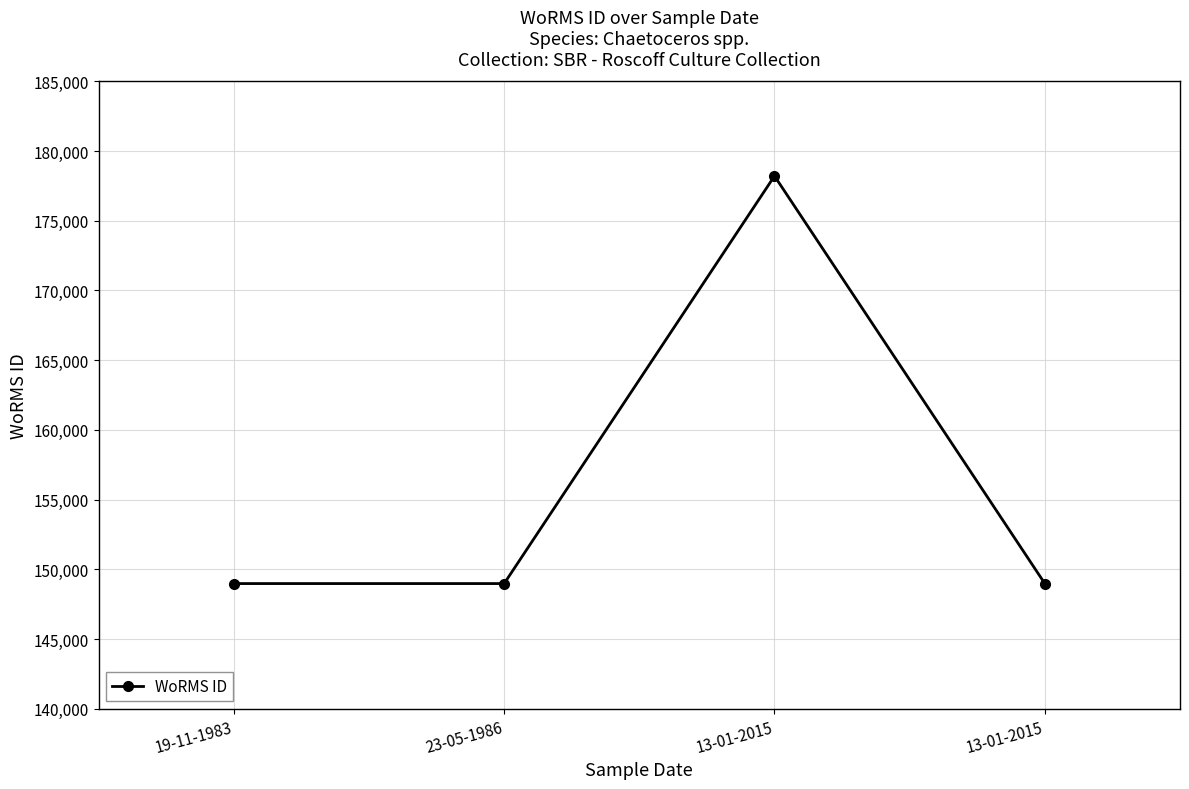

Reading left to right, extract all data points from this chart.

148985	148985	178207	148985